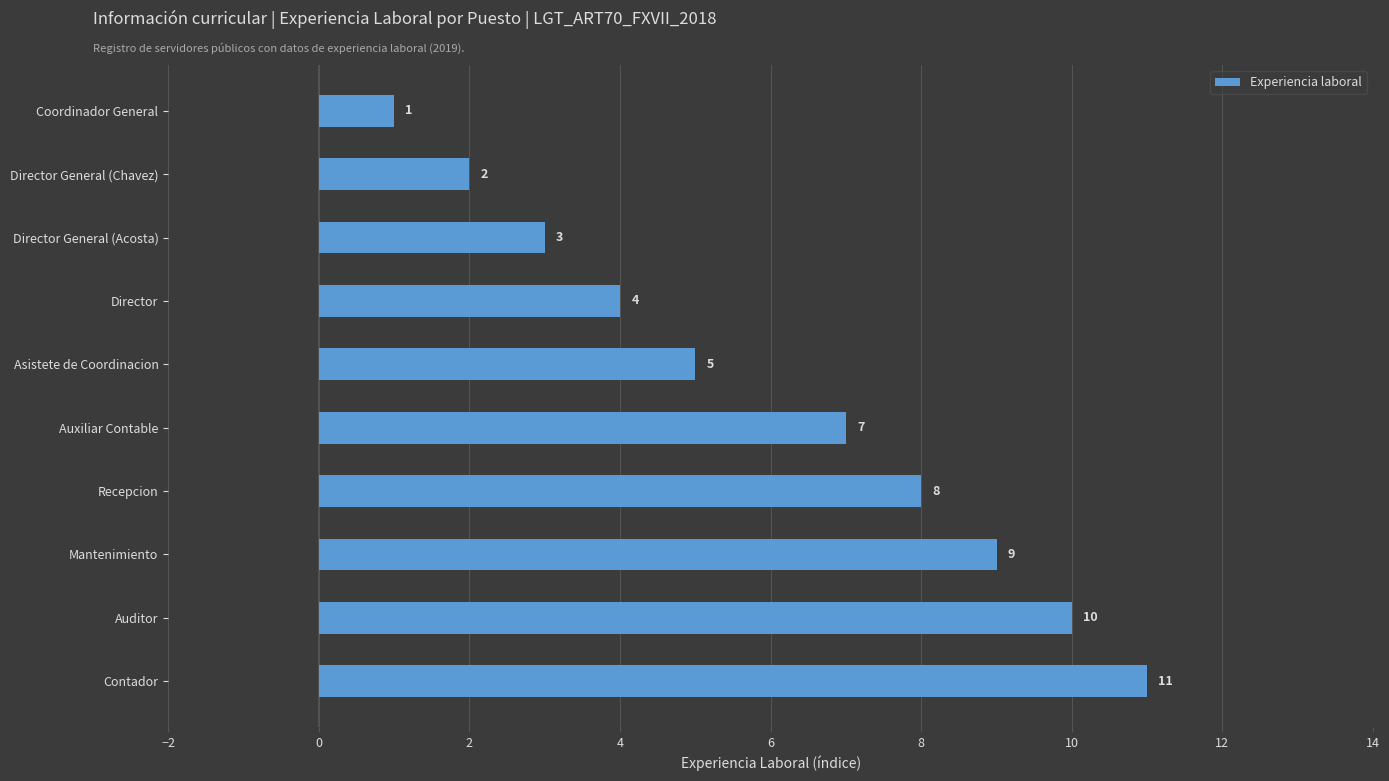

What position from the bottom is Director General (Chavez)?

9